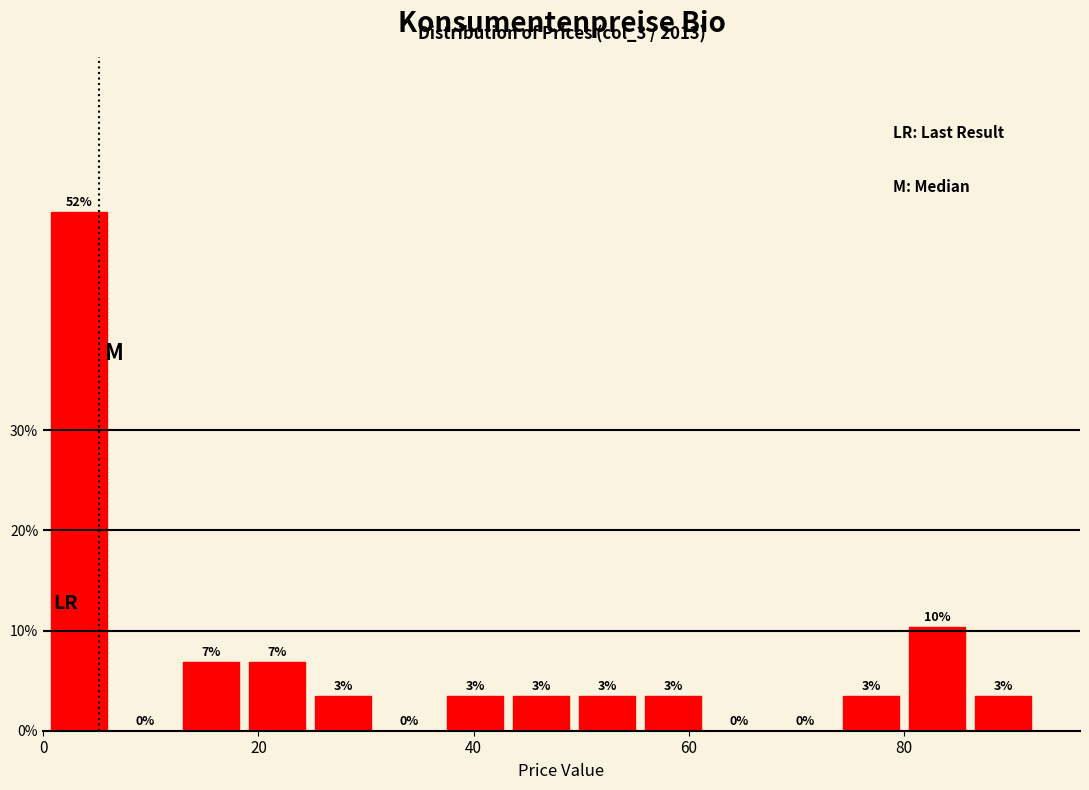

Around what value on the x-axis is the tallest bar? Give the approximate position of its centre, as read against the axis.

4